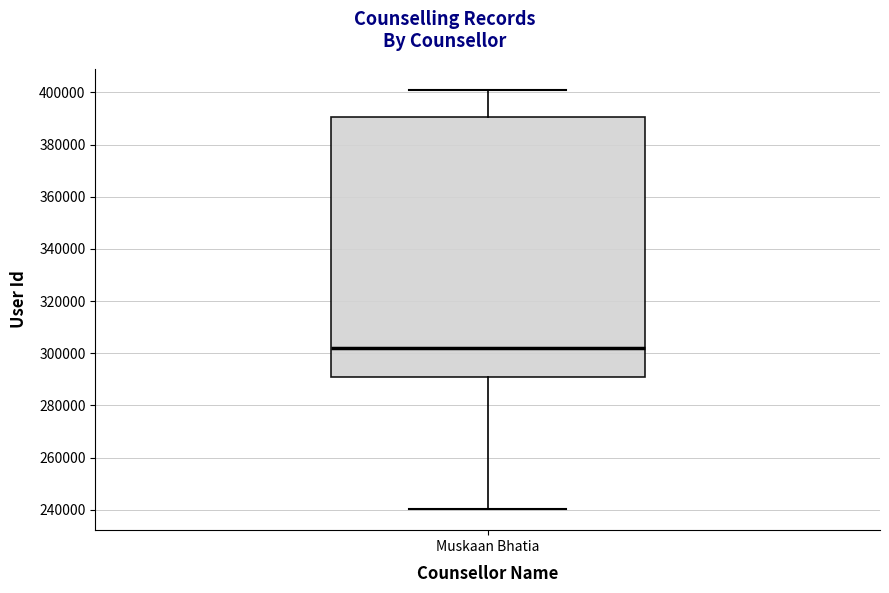

Where does the upper whisker of the box for Muskaan Bhatia end on the y-axis? The values are not printed on the chart, so give them approximately, as read against the axis.

400000